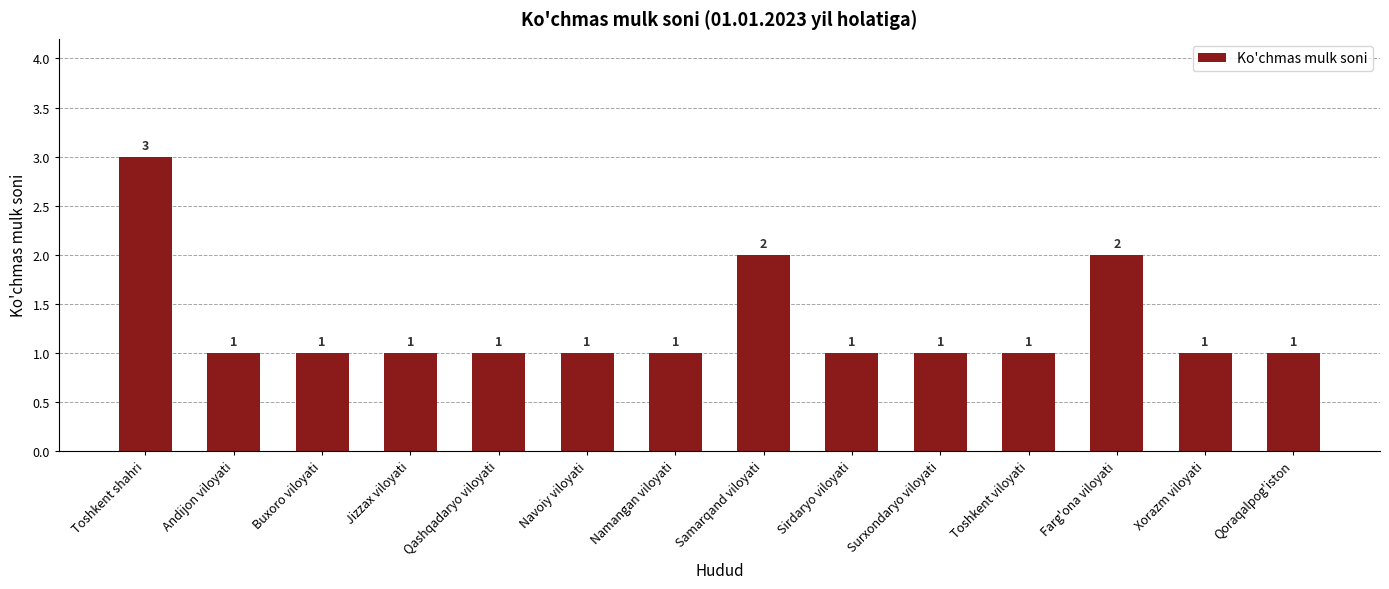

How many bars are there in total?

14